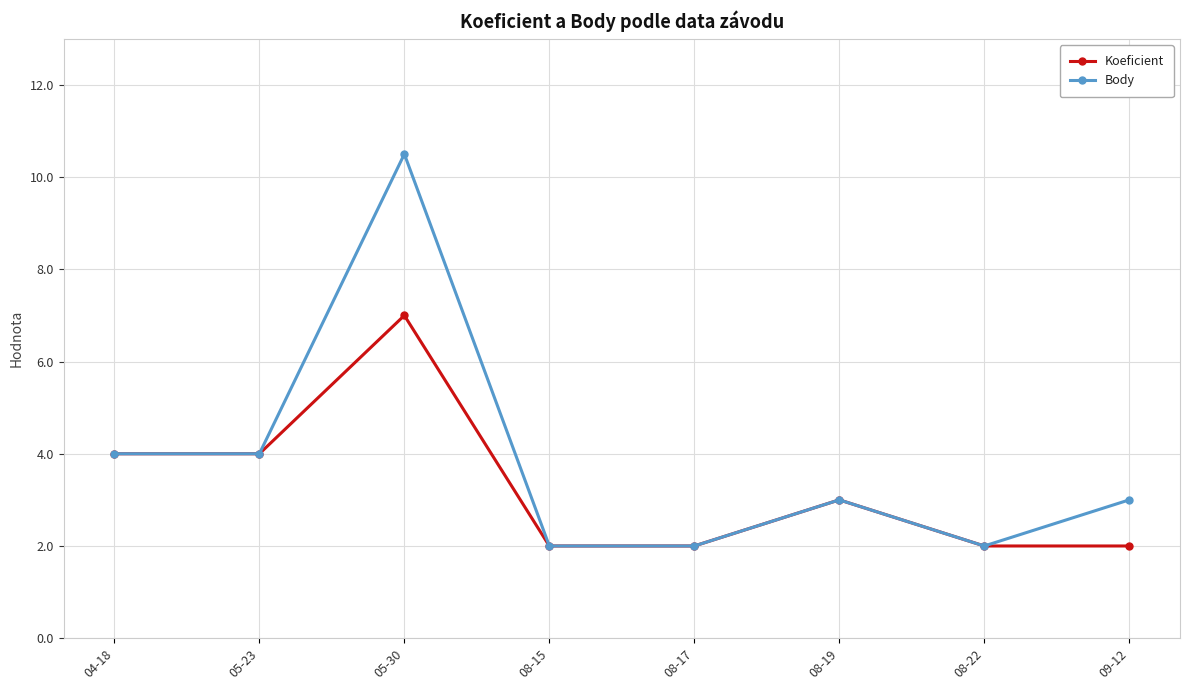

Reading left to right, transcribe all the data shown in this chart.

Koeficient: 4.0	4.0	7.0	2.0	2.0	3.0	2.0	2.0
Body: 4.0	4.0	10.5	2.0	2.0	3.0	2.0	3.0